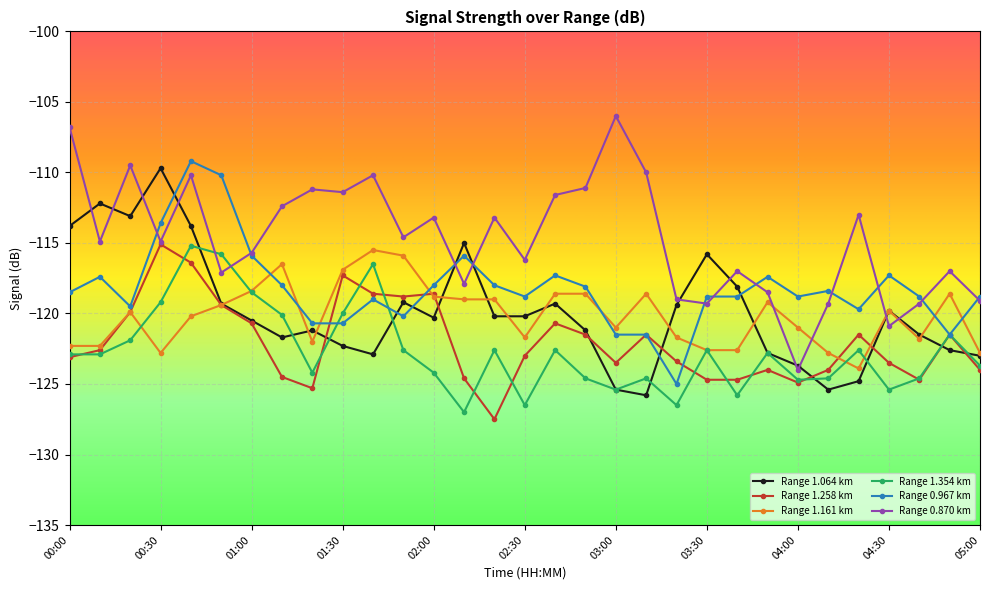

True or false: Range 0.967 km and Range 1.064 km cross at least once.

True